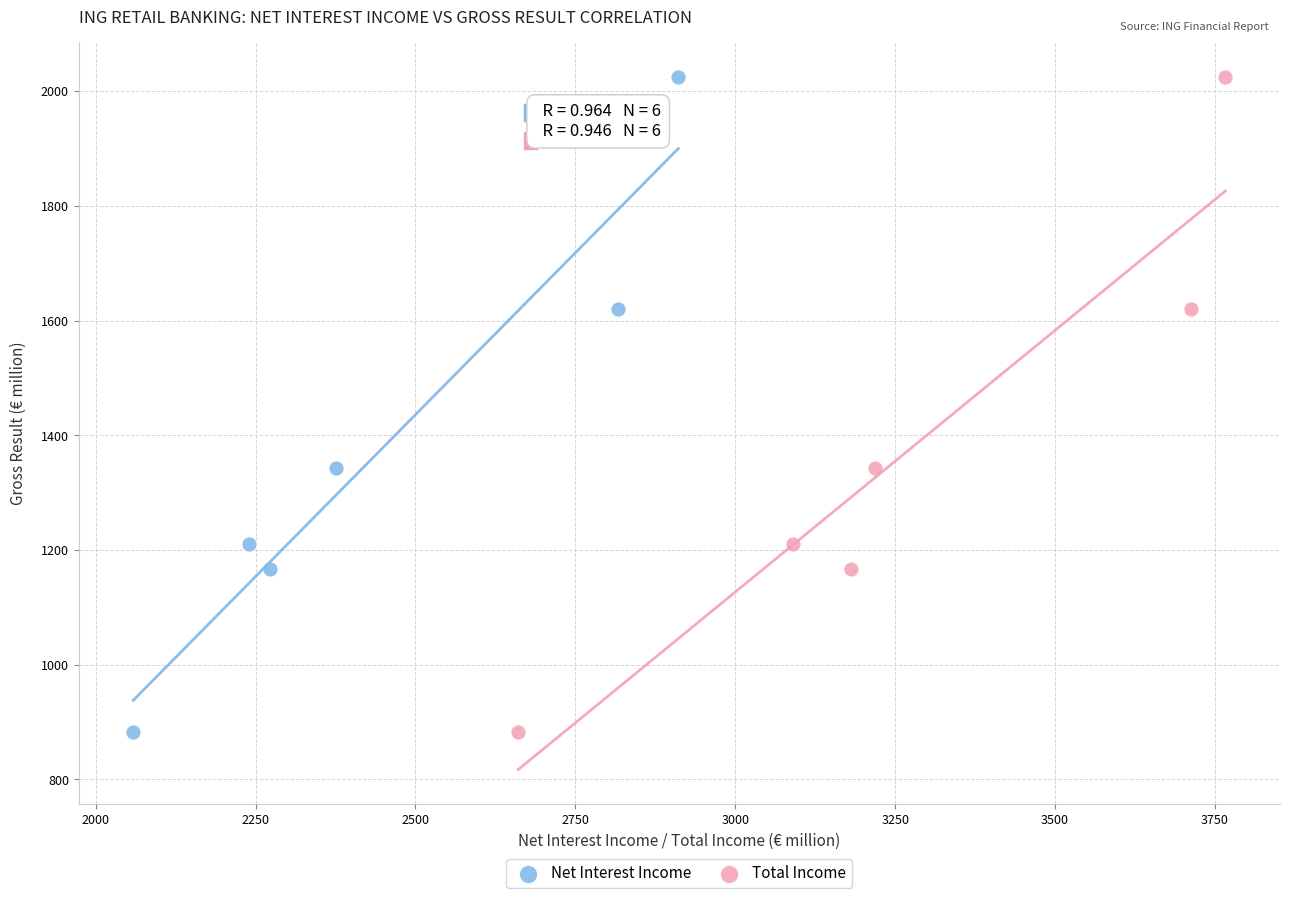

What are all the series names shown in the legend?

Net Interest Income, Total Income